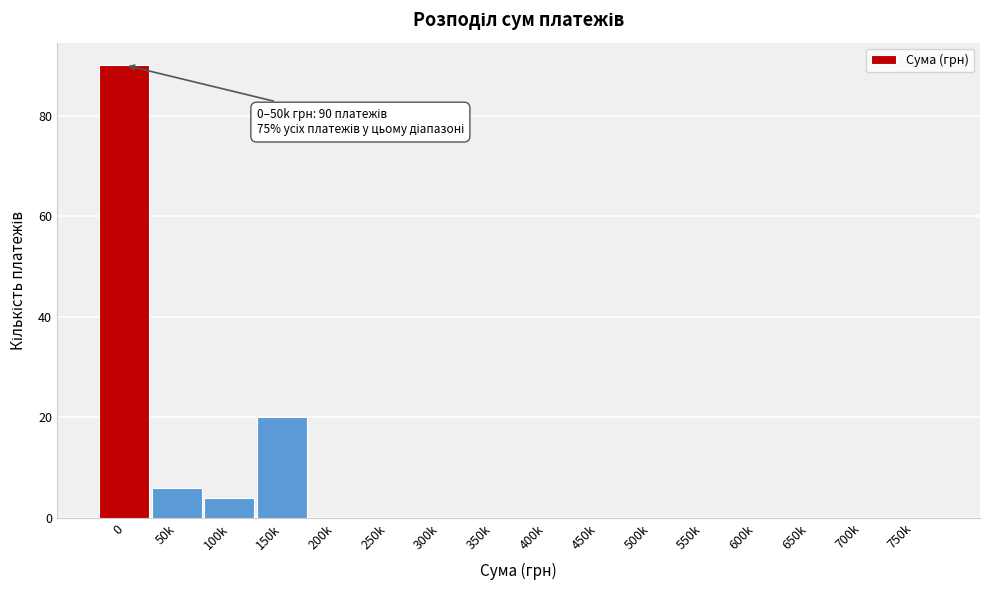

Reading right to left, what are all the values shown in this chart?

750k=0	700k=0	650k=0	600k=0	550k=0	500k=0	450k=0	400k=0	350k=0	300k=0	250k=0	200k=0	150k=20	100k=4	50k=6	0=90